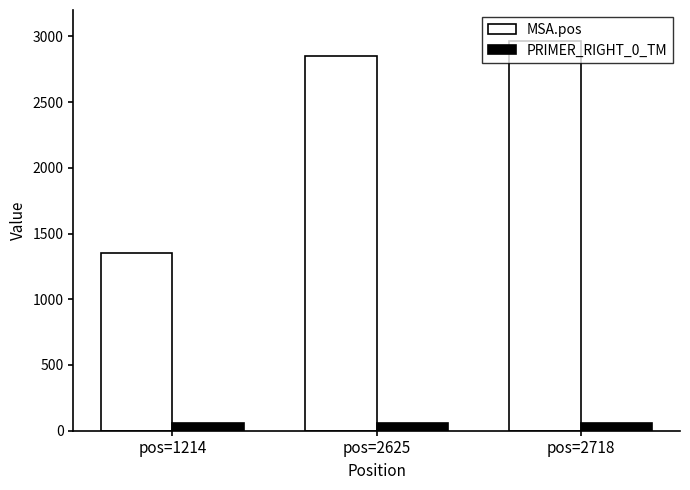

Read the PRIMER_RIGHT_0_TM value at pos=2718.

59.6